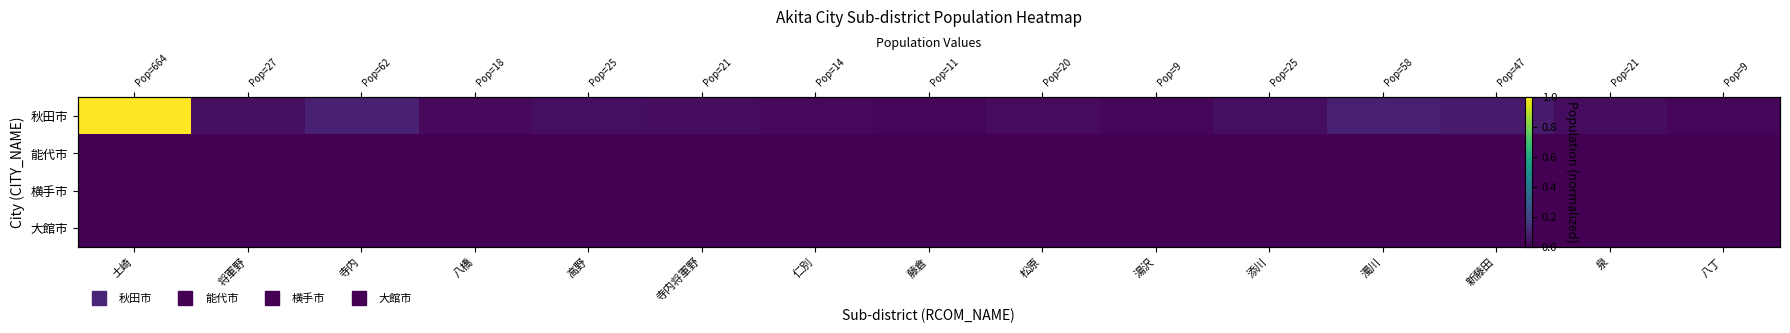

List the labels in order of 秋田市 value, smallest first.

湯沢, 八丁, 藤倉, 仁別, 八橋, 松原, 寺内将軍野, 泉, 高野, 添川, 将軍野, 新藤田, 濁川, 寺内, 土崎